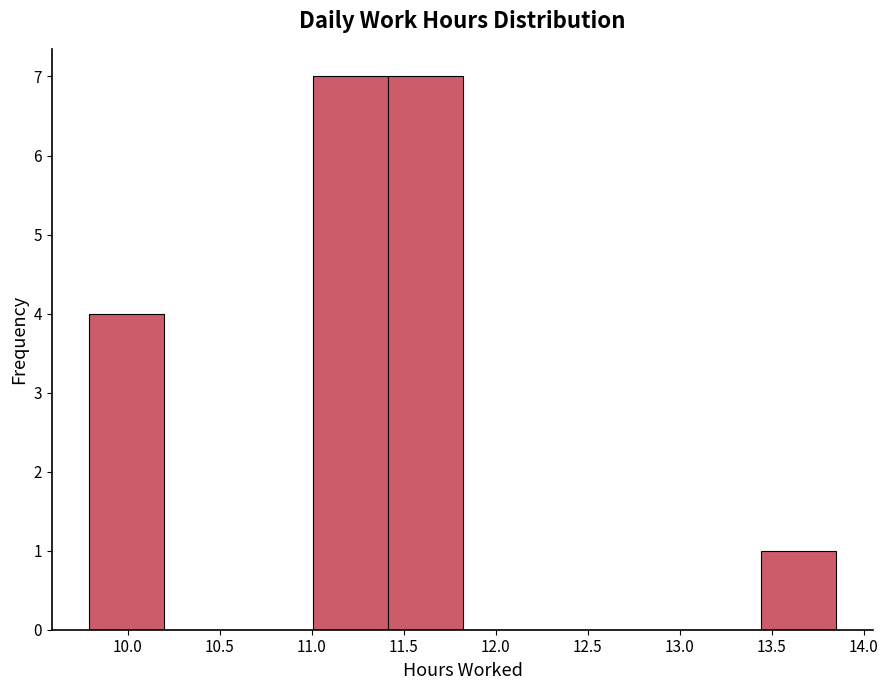

What is the height of the bar covering 13.45 to 13.85 on the x-axis? Neither the bar edges nor the heights are printed on the chart, so give them approximately, as read against the axes.

1